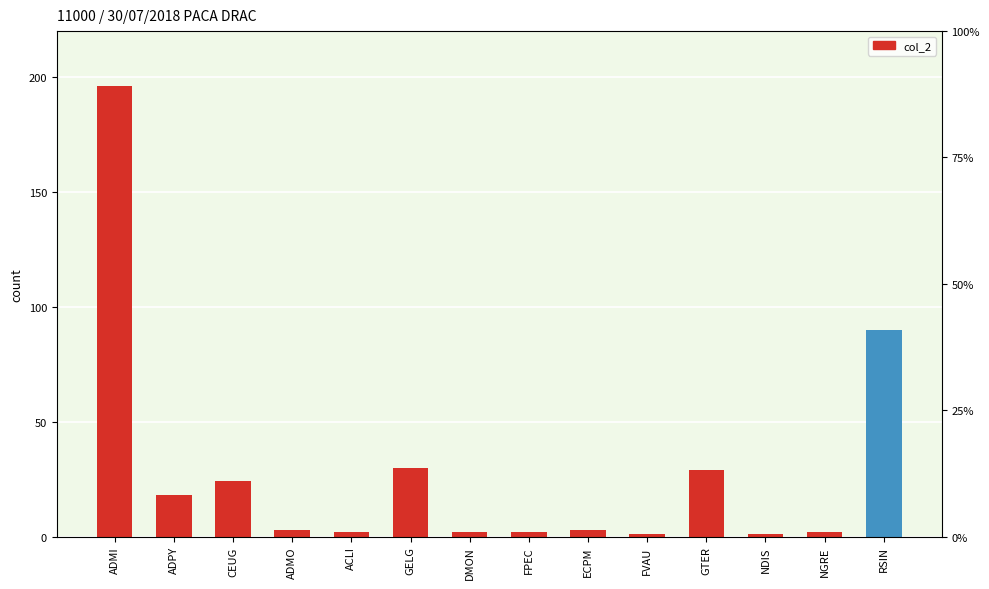

True or false: the data shows 1 at NGRE.

False